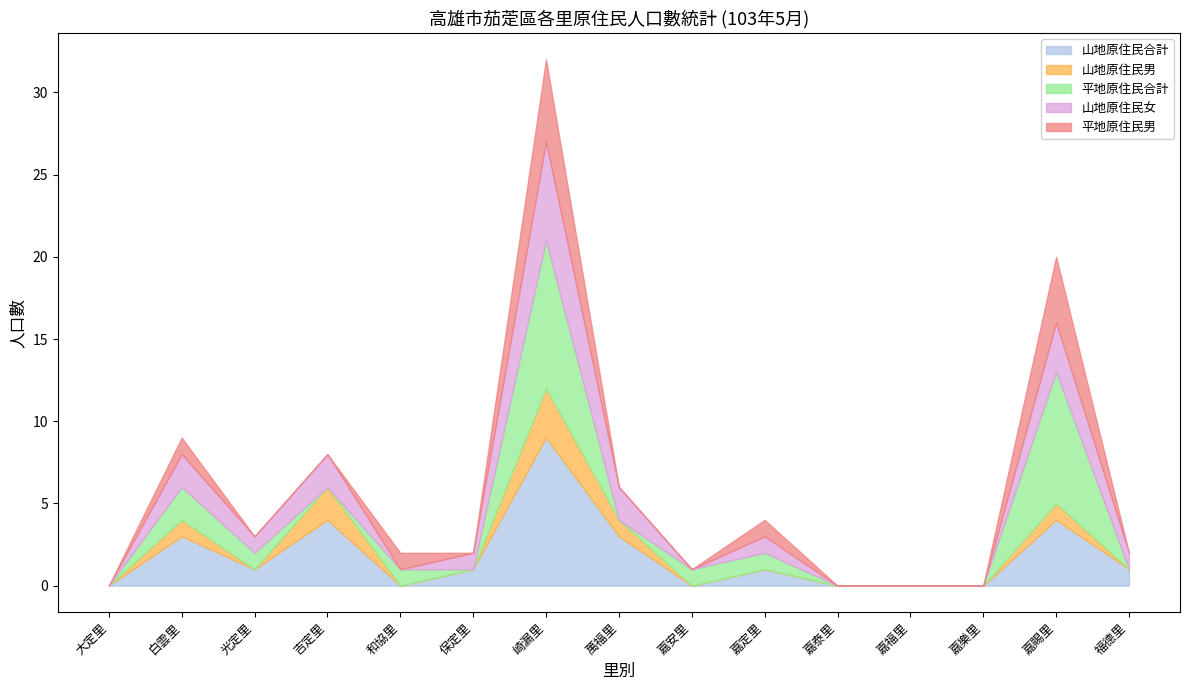

How many 平地原住民合計 values are between 0 and 1?

12